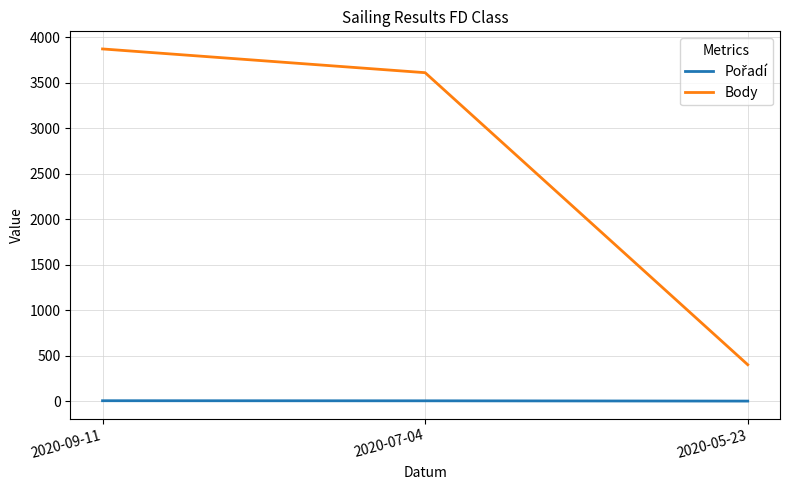

What is the difference between the maximum and minimum values in the Body series?

3471